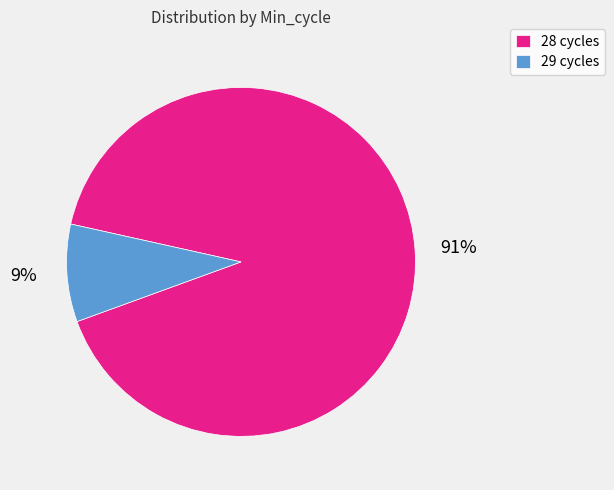

Is it true that 29 cycles is 9% of the pie?

True